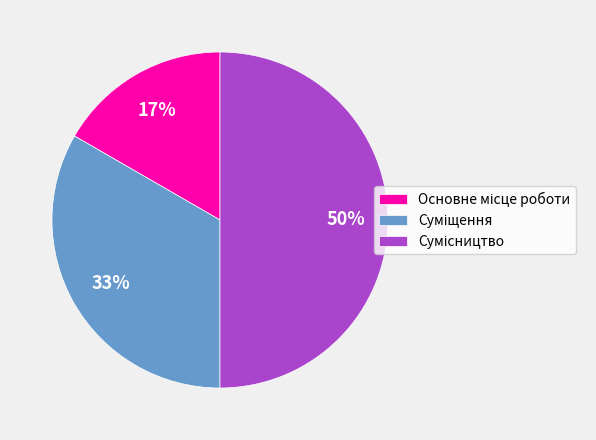

To the nearest percent, what is the difference between the largest and smallest slice percentages?

33%